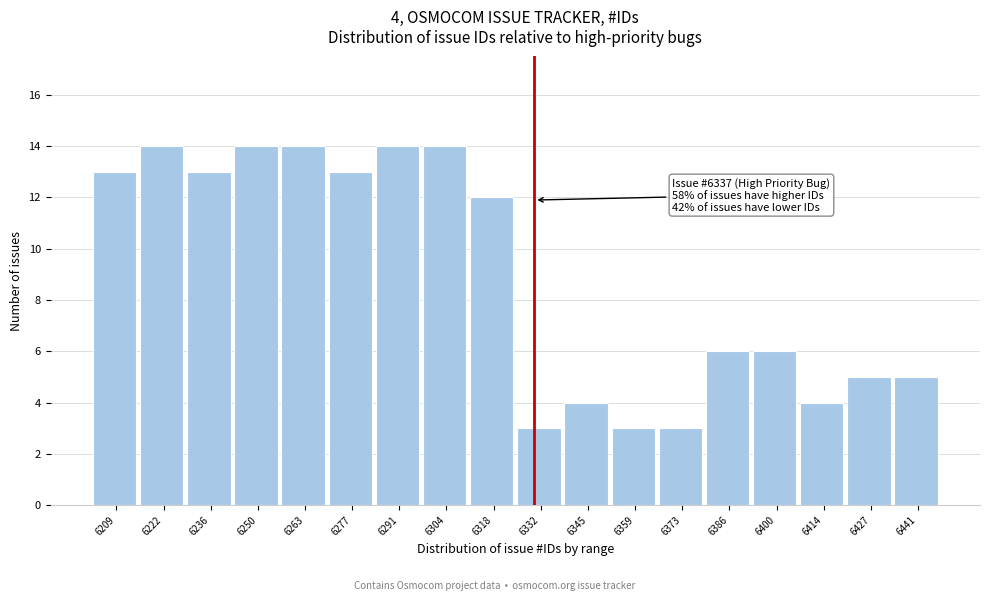

Reading left to right, list all the values displayed in this chart.

13	14	13	14	14	13	14	14	12	3	4	3	3	6	6	4	5	5